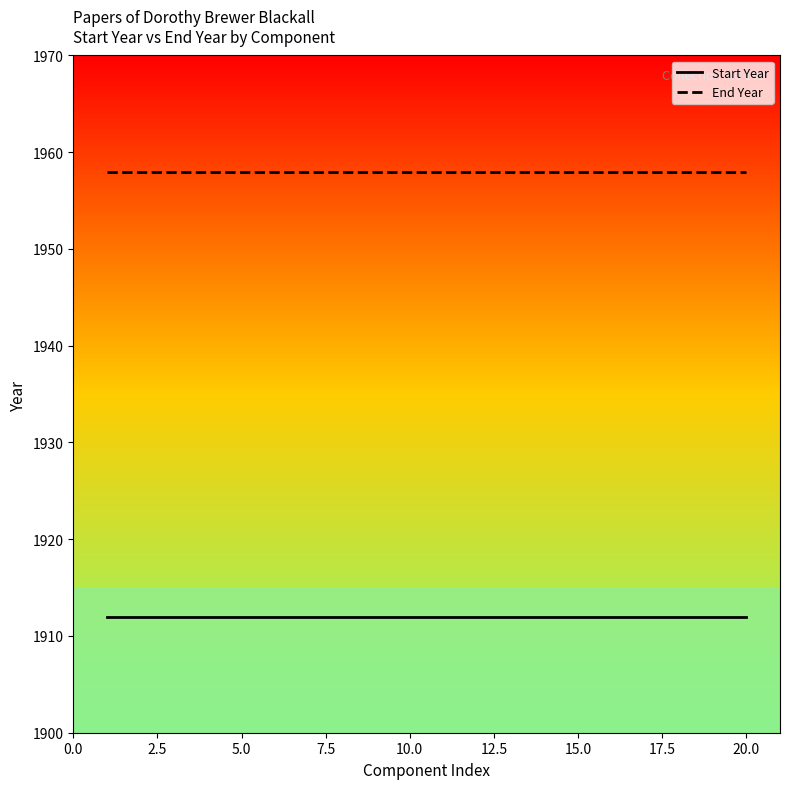

Count the number of data series in this chart.

2